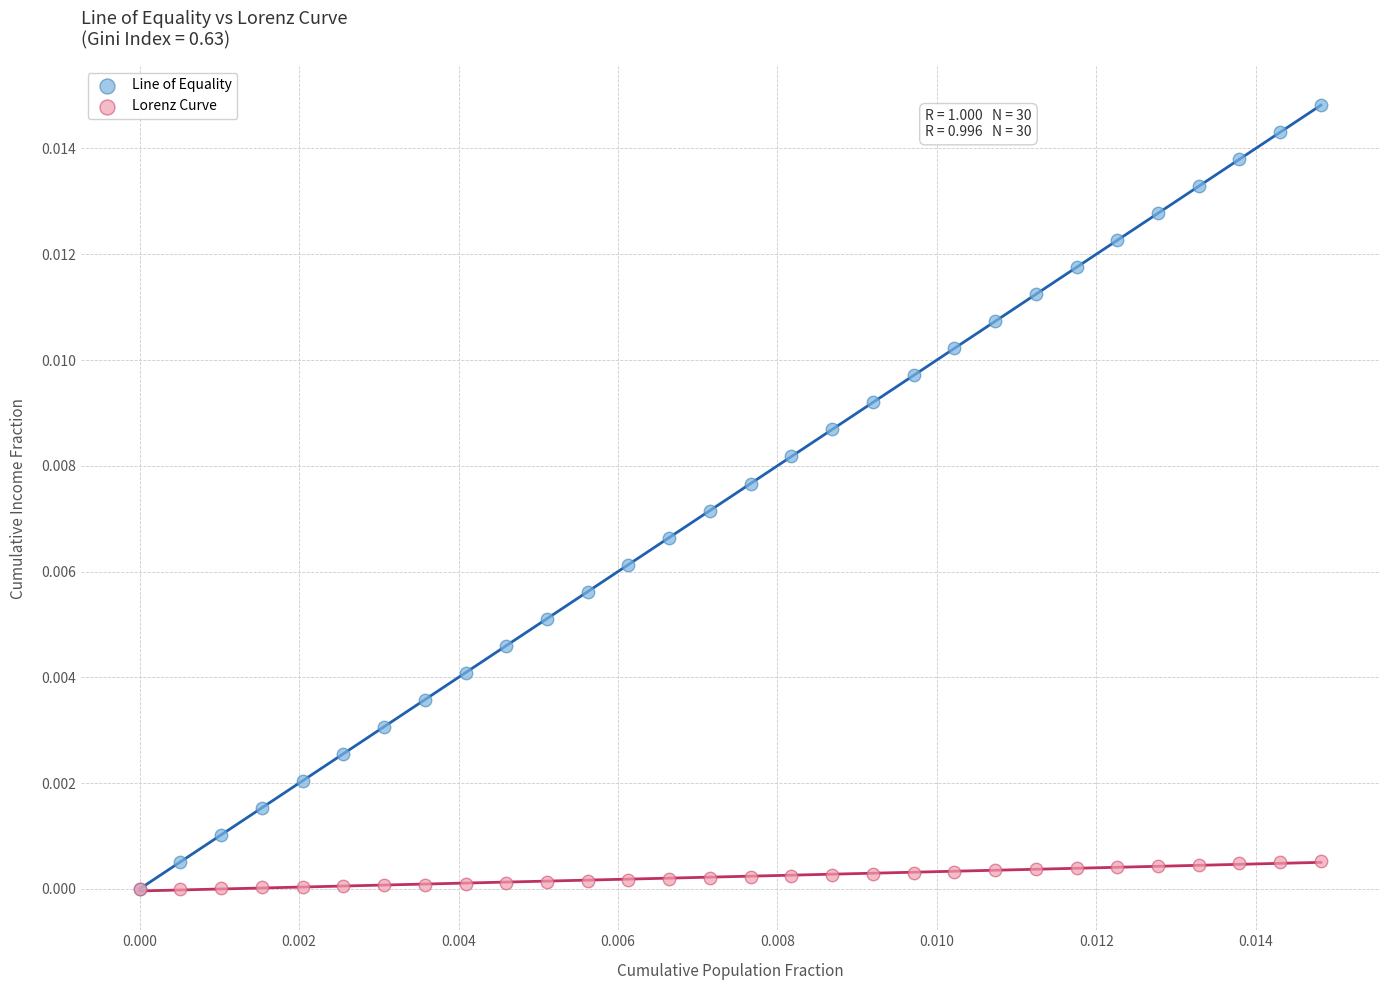

What are all the series names shown in the legend?

Line of Equality, Lorenz Curve